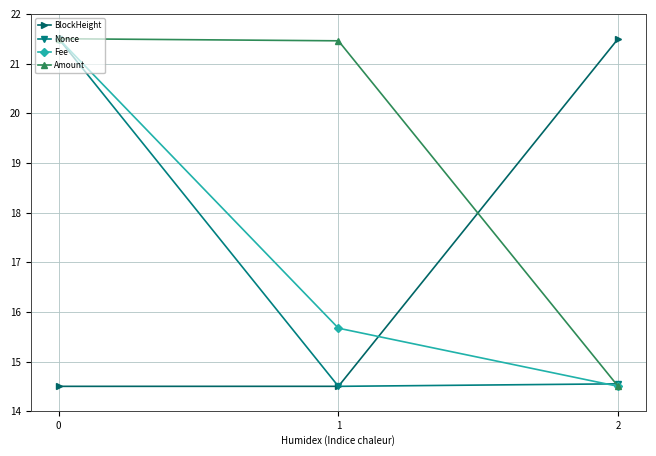

The value of Fee at 0 is 21.5. True or false?

True